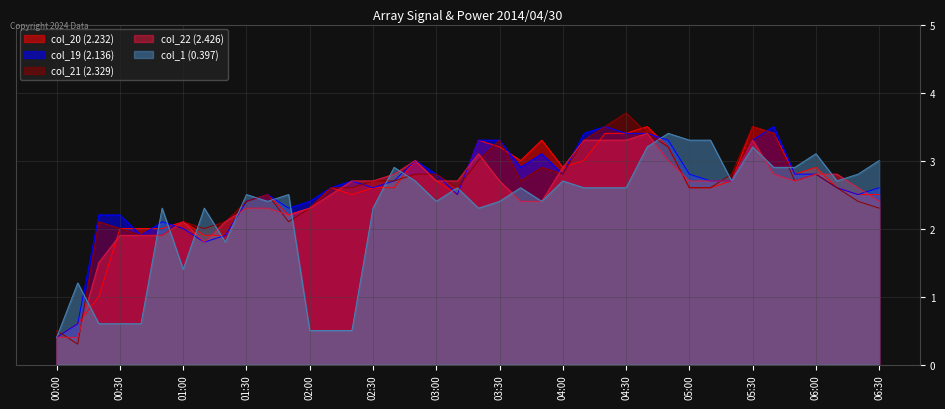

How many times do col_21 (2.329) and col_22 (2.426) cross each other?

10